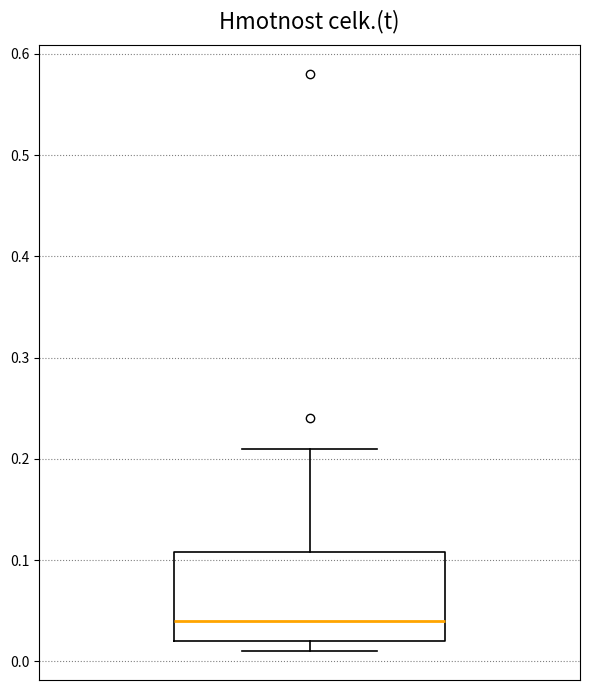

Transcribe this box plot: give where the median line is, the range the box spans, and where the two whiskers end, as read against the y-axis. The values are not printed on the chart, so give them approximately, as read against the axis.

median 0.04, box 0.02 to 0.11, whiskers 0.01 to 0.21